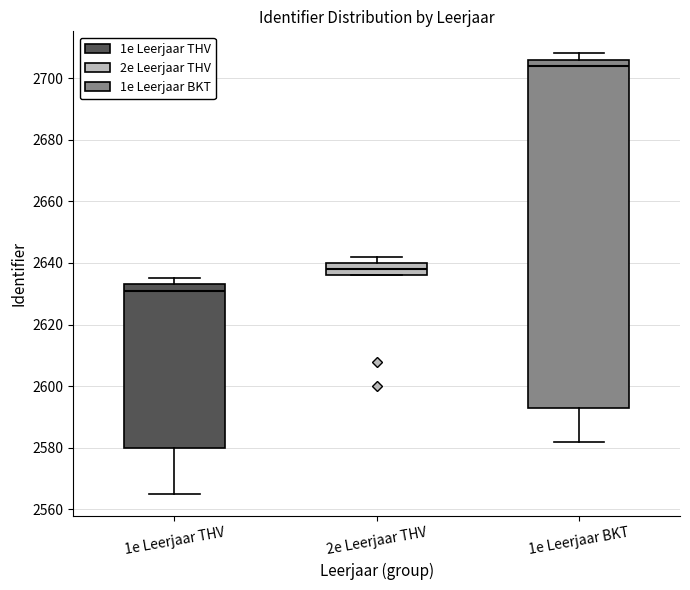

Where is the upper edge of the box for 2e Leerjaar THV on the y-axis? The values are not printed on the chart, so give them approximately, as read against the axis.

2640